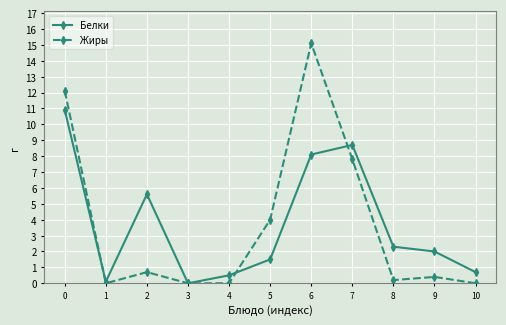

Rank the series by their maximum value, from highest to lowest.

Жиры, Белки